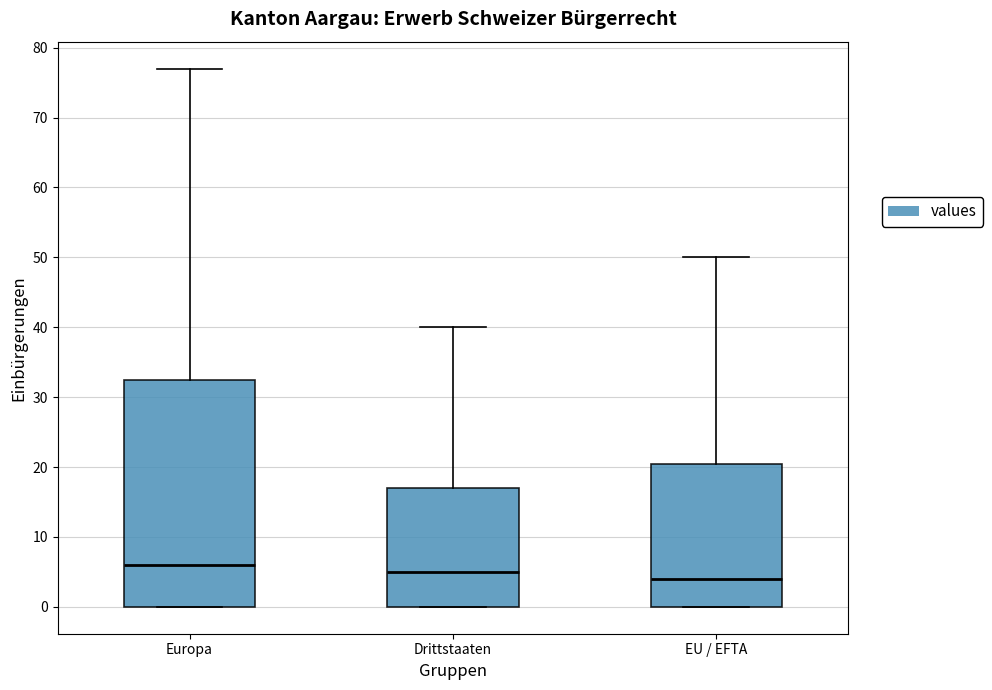

Where is the lower edge of the box for Europa on the y-axis? The values are not printed on the chart, so give them approximately, as read against the axis.

0